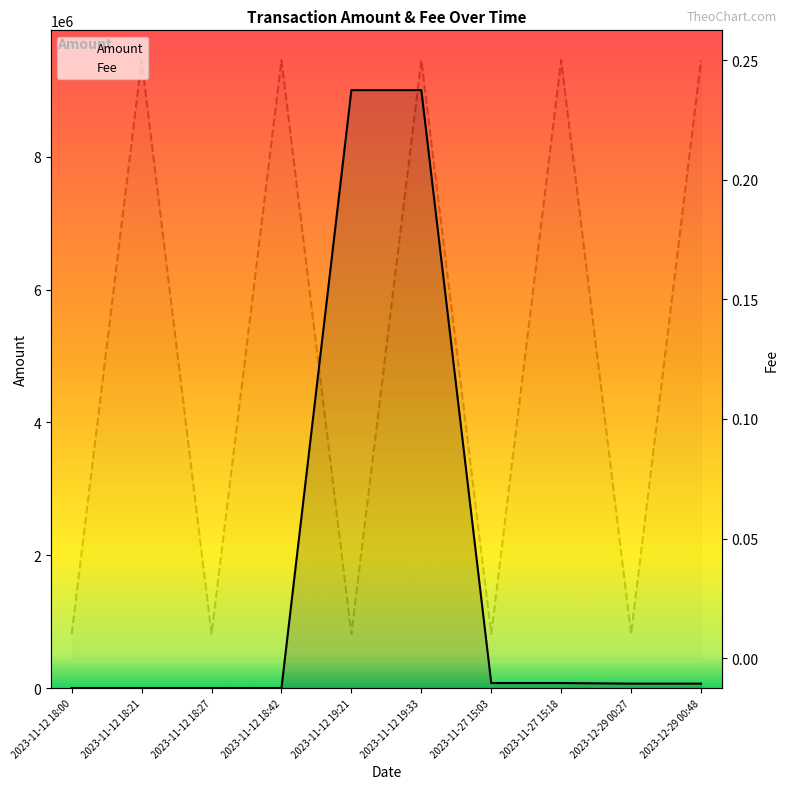

In Fee, how many points are higher than both neighbors (excluding endpoints)?

4